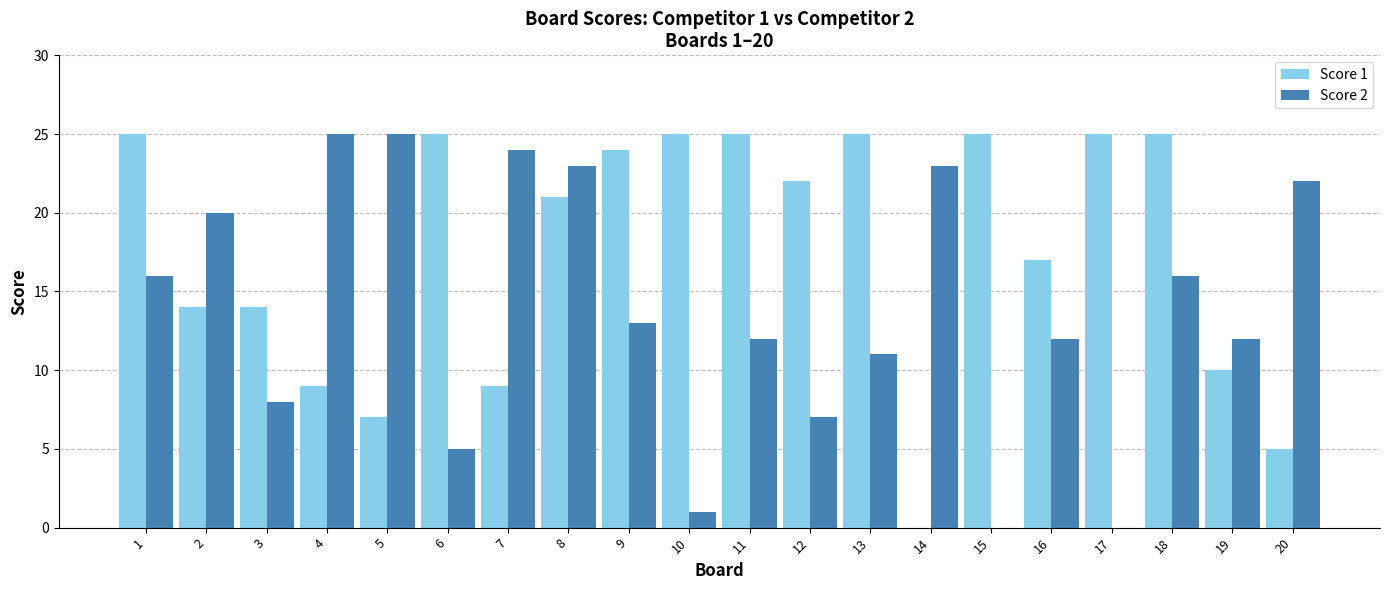

How many groups of bars are there?

20